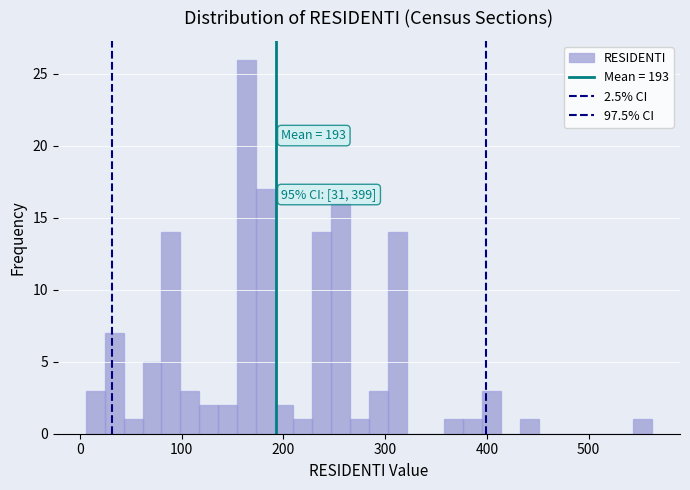

Read against the x-axis, roughly where is the centre of the tallest bar?

160